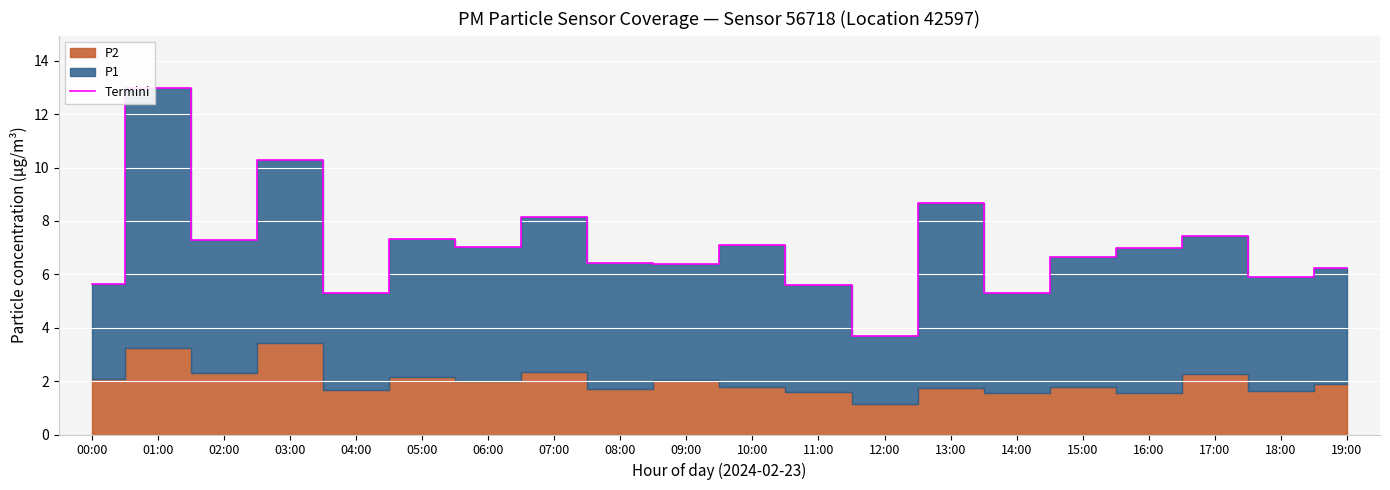

Reading left to right, what are all the values shown in this chart?

00:00=5.6	01:00=13.0	02:00=7.3	03:00=10.3	04:00=5.3	05:00=7.3	06:00=7.0	07:00=8.2	08:00=6.4	09:00=6.4	10:00=7.1	11:00=5.6	12:00=3.7	13:00=8.7	14:00=5.3	15:00=6.6	16:00=7.0	17:00=7.5	18:00=5.9	19:00=6.2